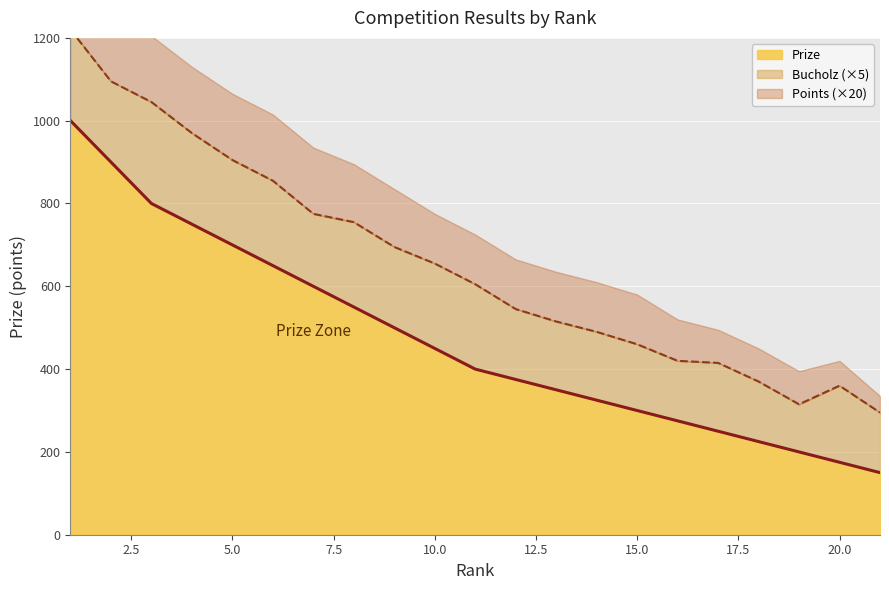

Count the number of categories in the chart.

21